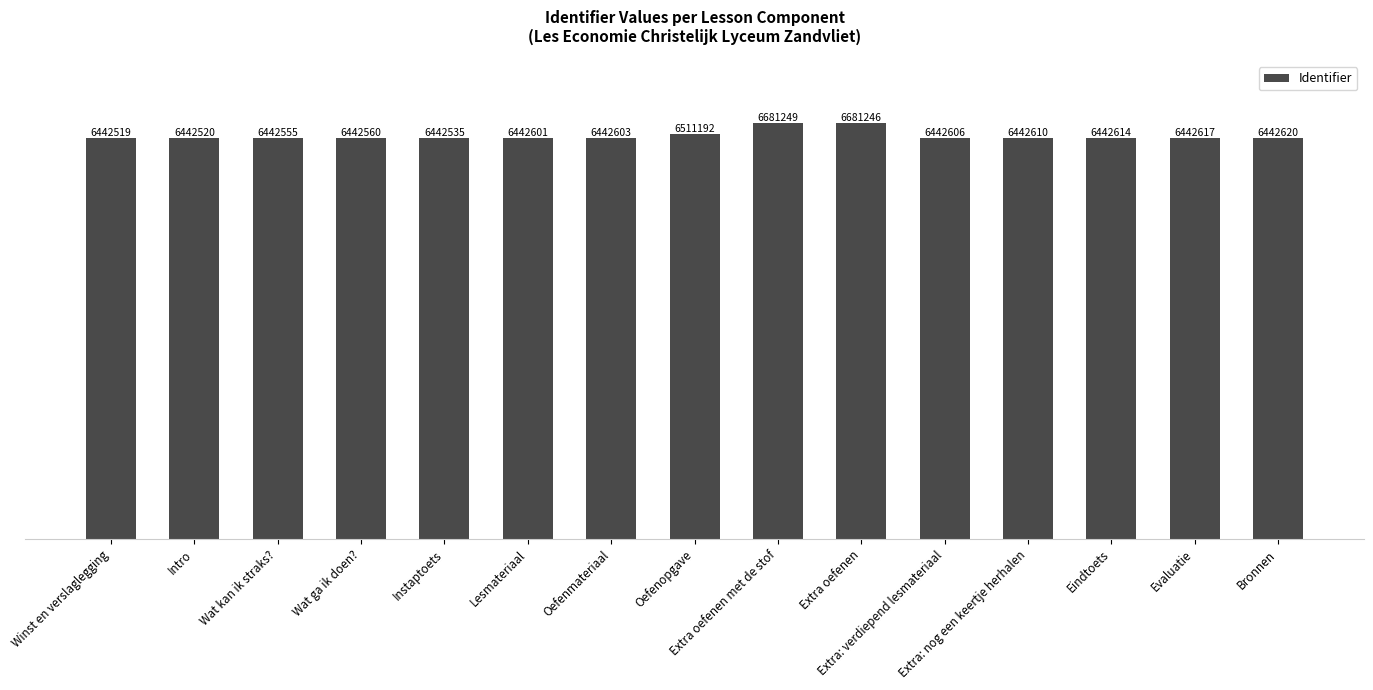

Reading left to right, what are all the values shown in this chart?

Winst en verslaglegging=6442519	Intro=6442520	Wat kan ik straks?=6442555	Wat ga ik doen?=6442560	Instaptoets=6442535	Lesmateriaal=6442601	Oefenmateriaal=6442603	Oefenopgave=6511192	Extra oefenen met de stof=6681249	Extra oefenen=6681246	Extra: verdiepend lesmateriaal=6442606	Extra: nog een keertje herhalen=6442610	Eindtoets=6442614	Evaluatie=6442617	Bronnen=6442620